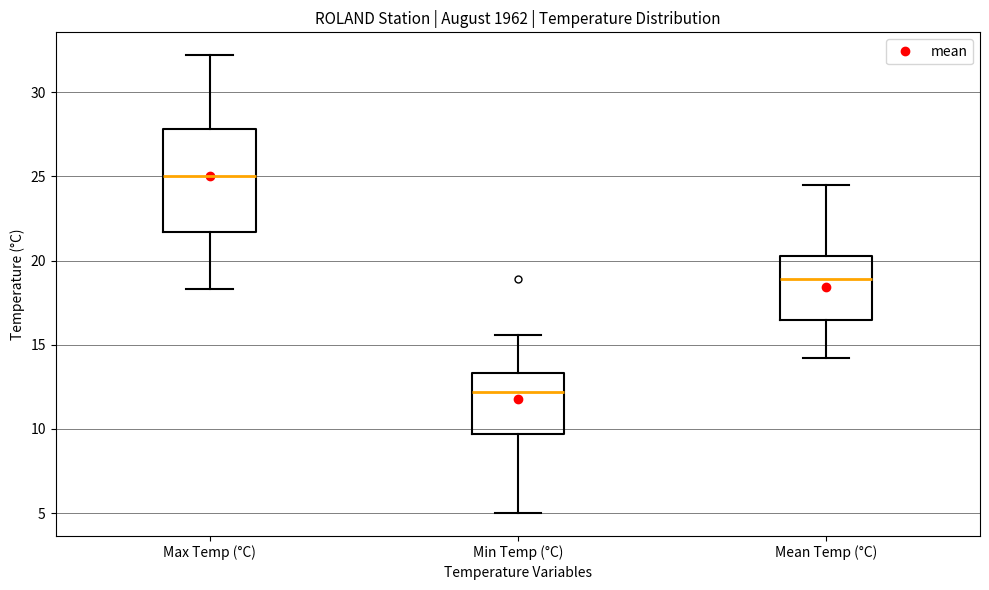

Which box's median line is the lowest?

Min Temp (°C)